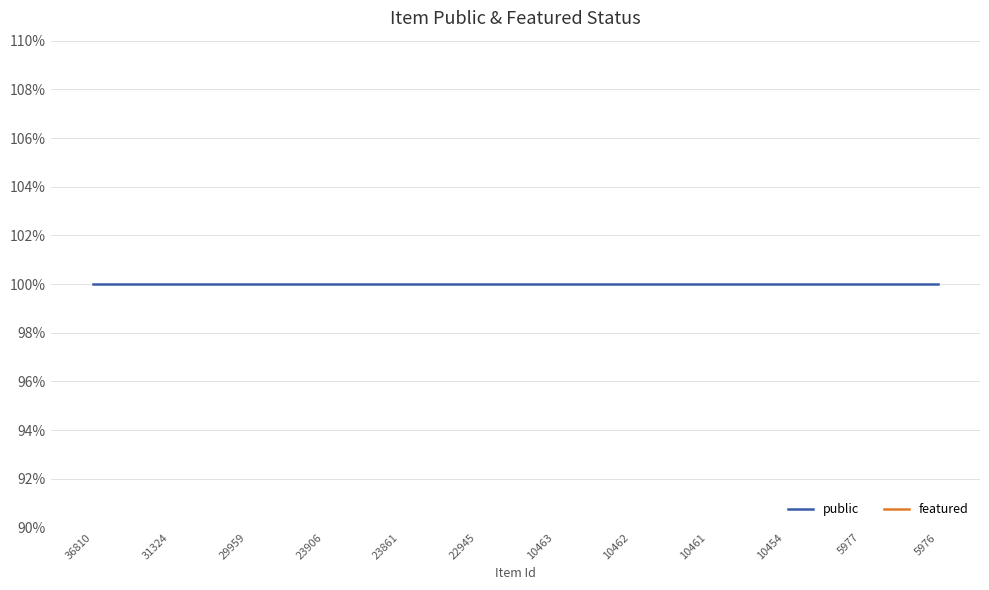

How many lines are shown in the chart?

2